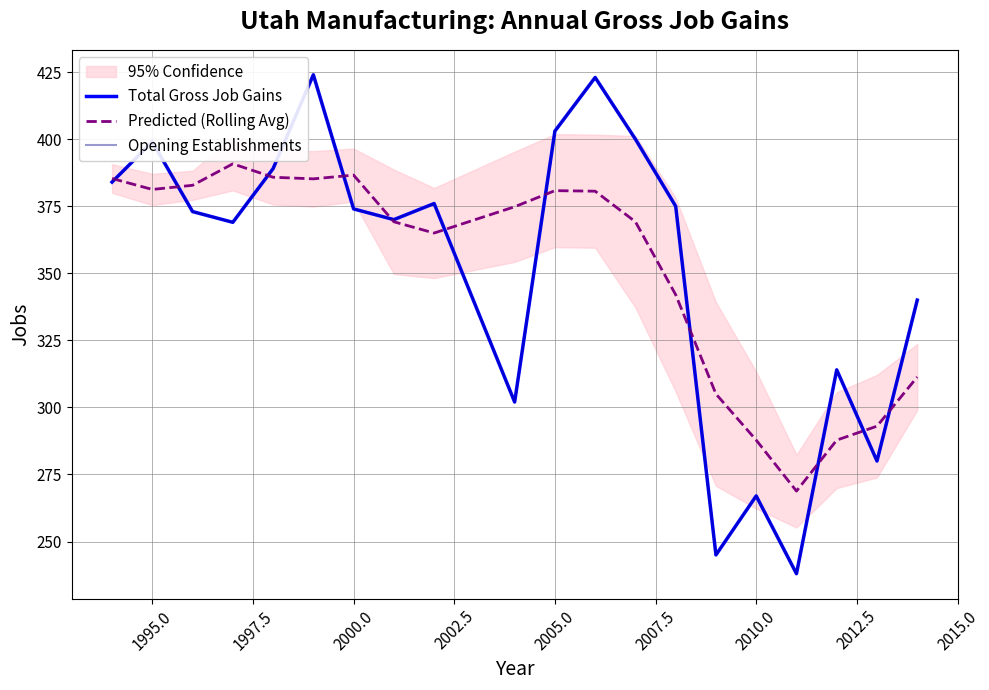

What value does the Opening Establishments series have at 2010.0?

370.0